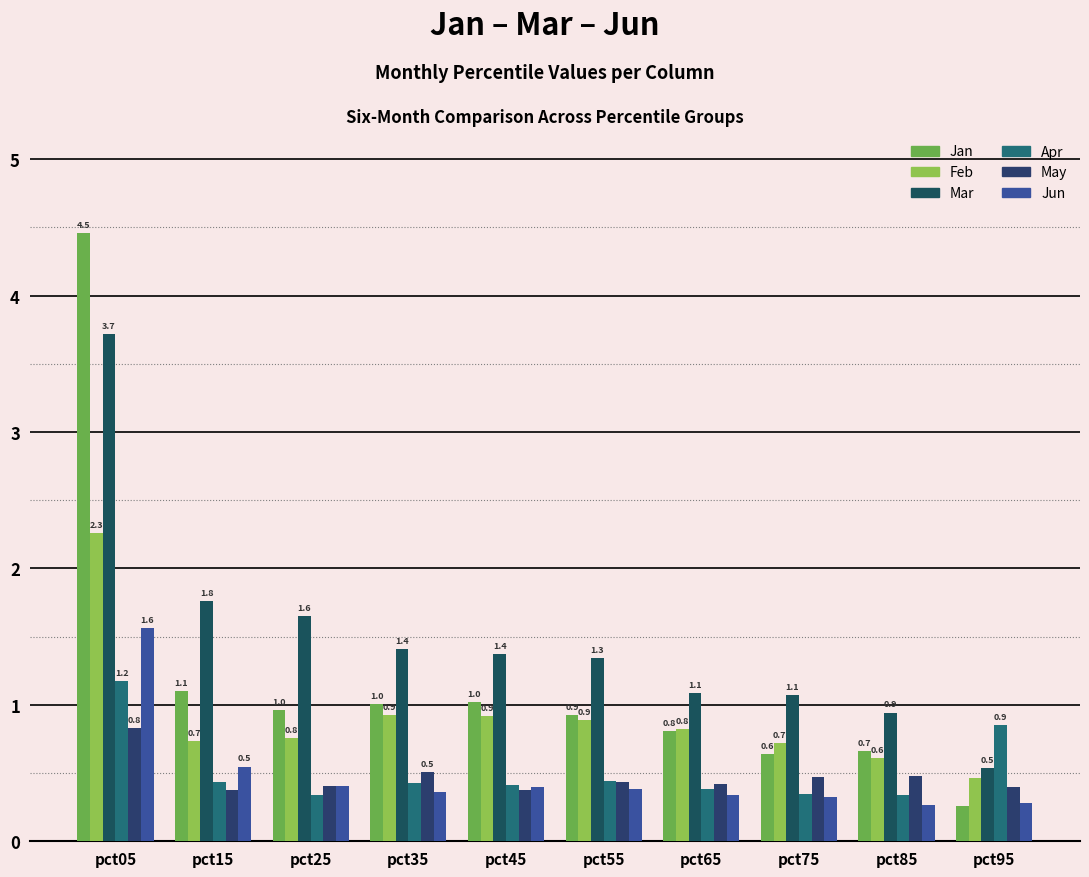

Between pct05 and pct75, which series saw the biggest shift?

Jan